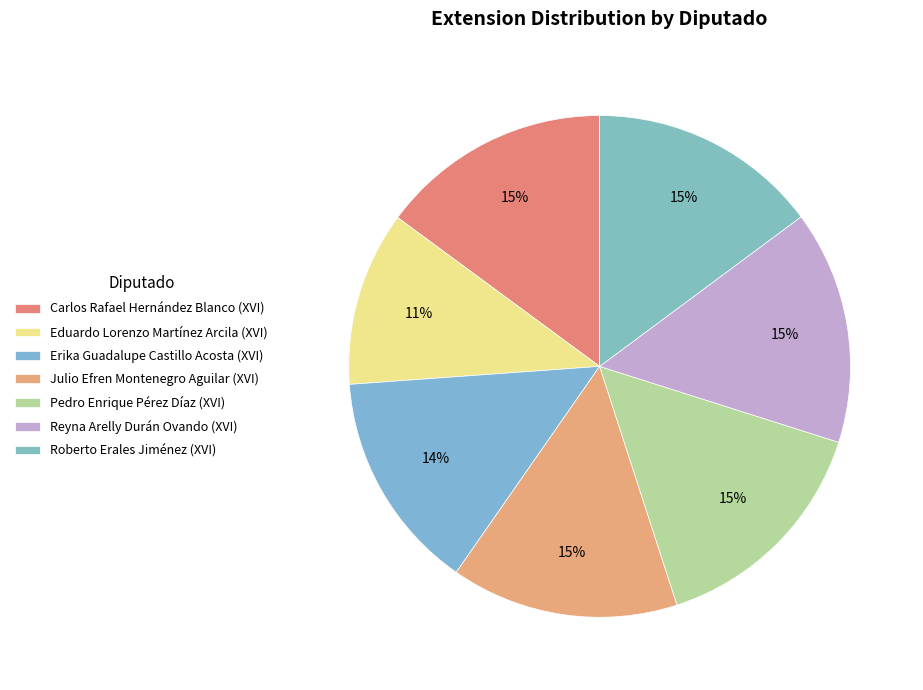

True or false: Carlos Rafael Hernández Blanco (XVI) accounts for 15% of the total.

True